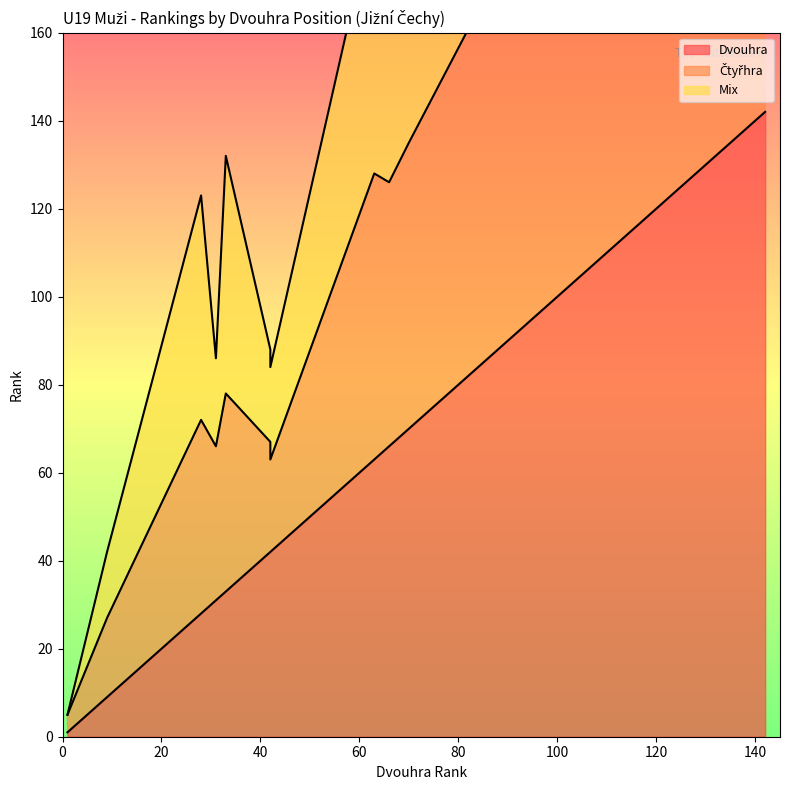

True or false: Čtyřhra and Dvouhra intersect in this chart.

False